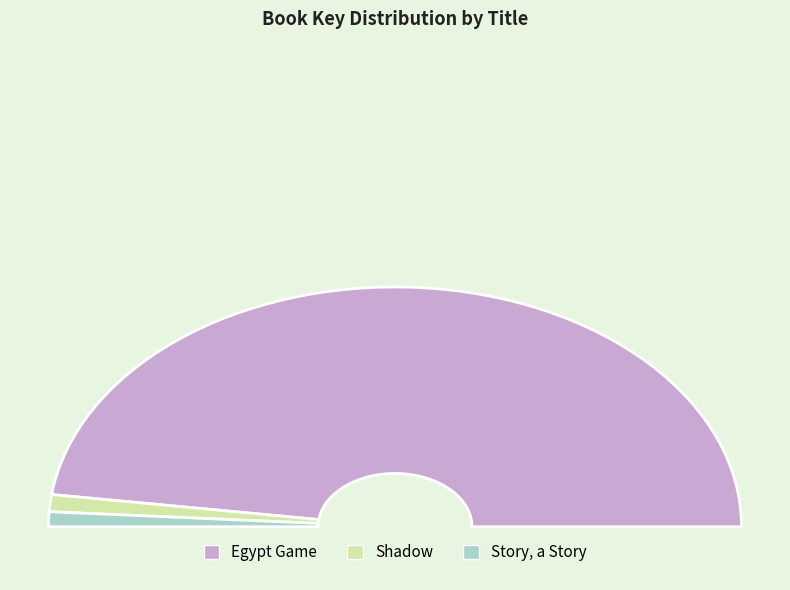

Between Egypt Game and Story, a Story, which is larger?

Egypt Game